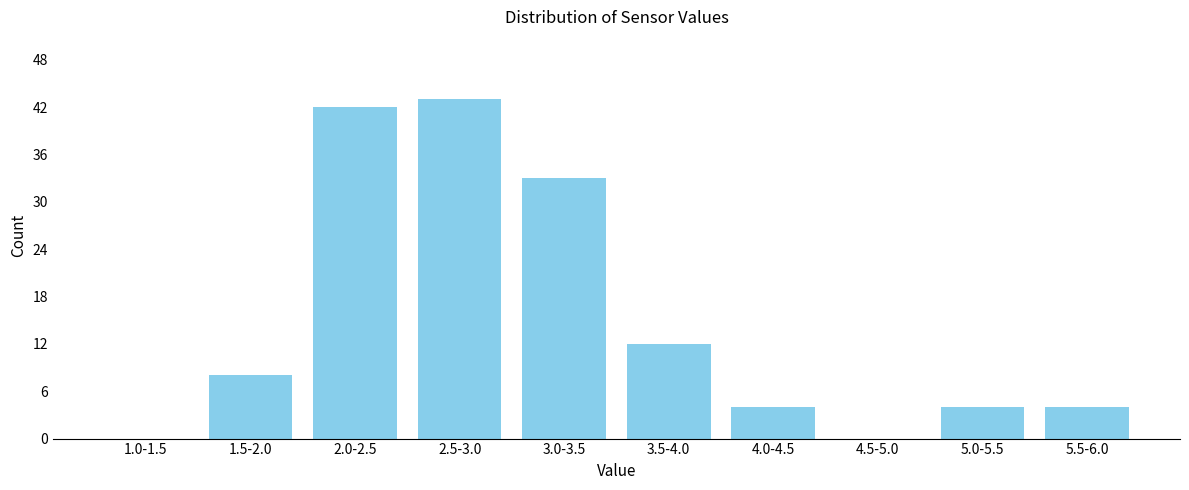

Reading left to right, list all the values displayed in this chart.

1.0-1.5=0	1.5-2.0=8	2.0-2.5=42	2.5-3.0=43	3.0-3.5=33	3.5-4.0=12	4.0-4.5=4	4.5-5.0=0	5.0-5.5=4	5.5-6.0=4